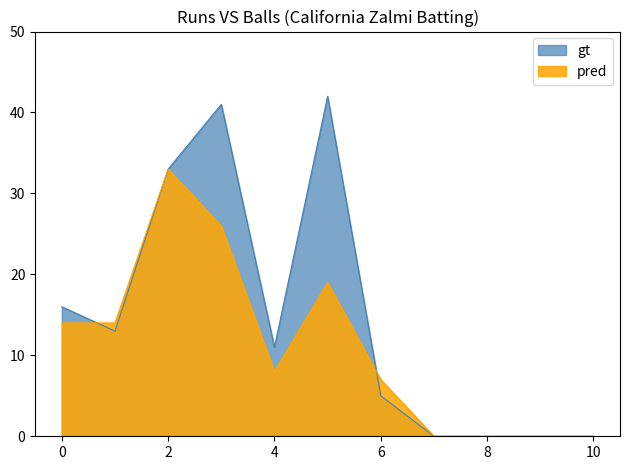

Which series has the widest spread of values?

gt